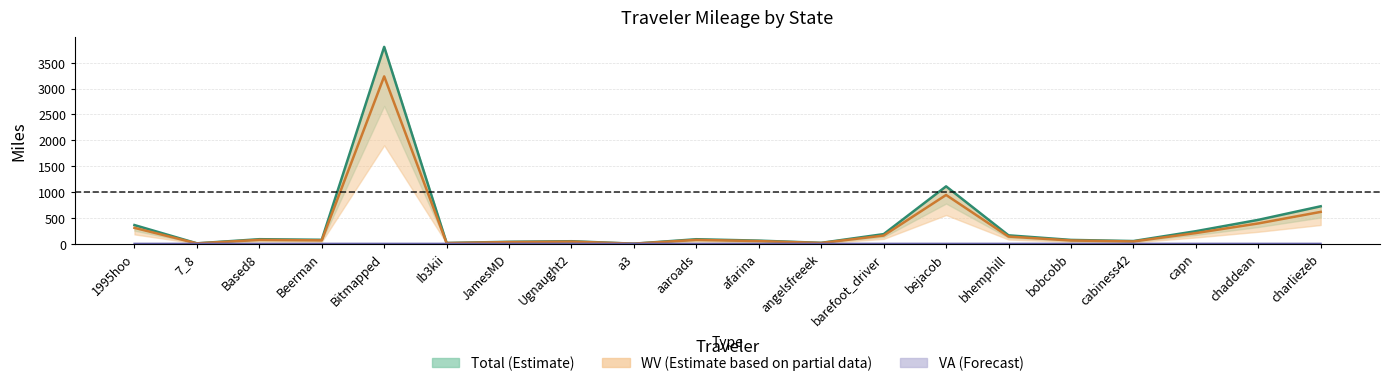

Rank the categories by WV value from highest to lowest.

Bitmapped, bejacob, charliezeb, chaddean, 1995hoo, capn, barefoot_driver, bhemphill, Based8, aaroads, Beerman, bobcobb, afarina, cabiness42, Ugnaught2, JamesMD, angelsfreeek, Ib3kii, 7_8, a3